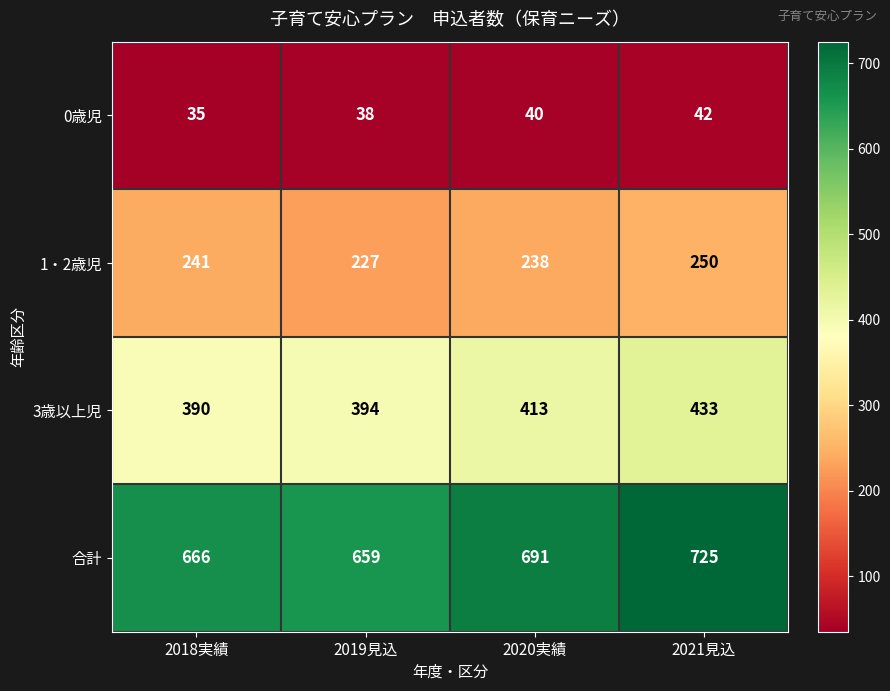

True or false: 1・2歳児 has a value of 331 at 2020実績.

False